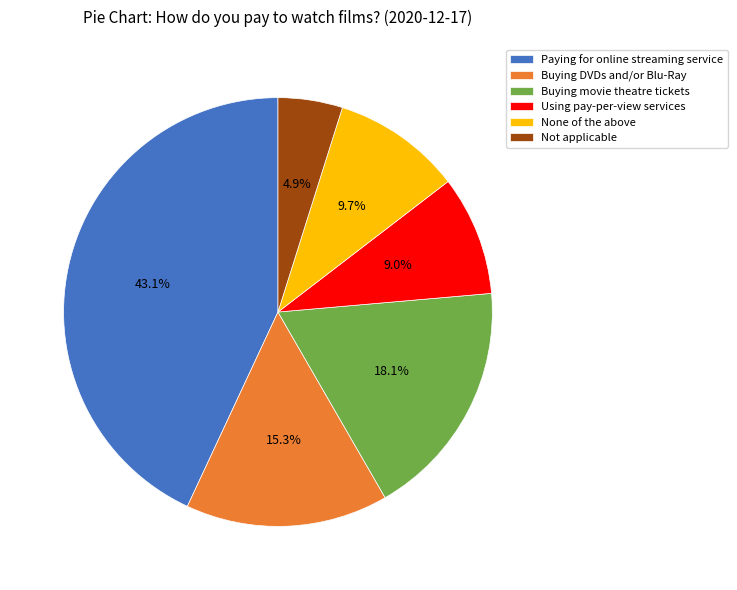

Does None of the above account for over 50% of the chart?

No